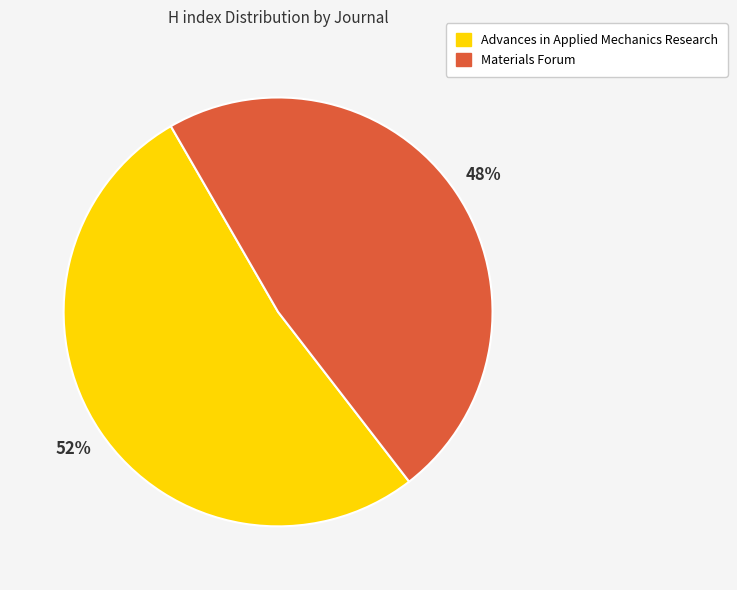

How many slices are in this pie chart?

2